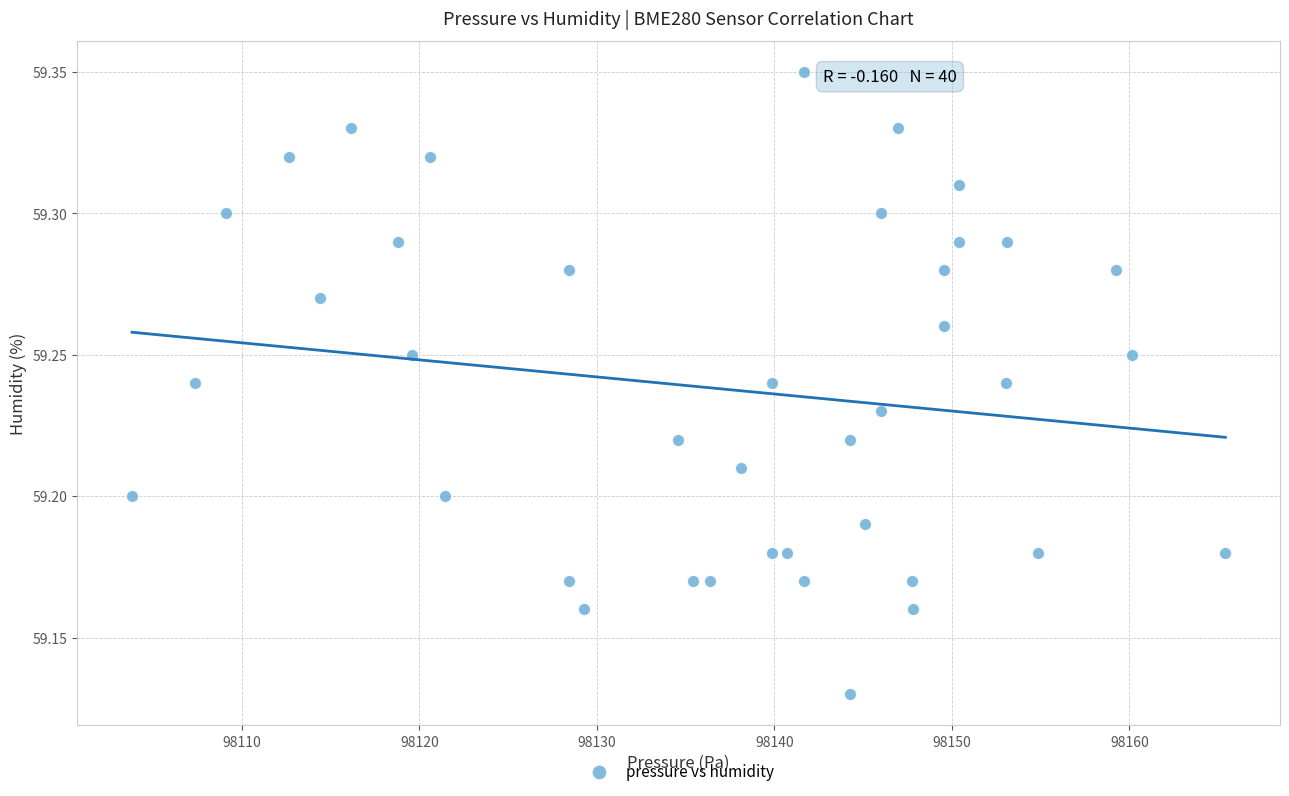

What is the range of X values (max minus min)?

61.6